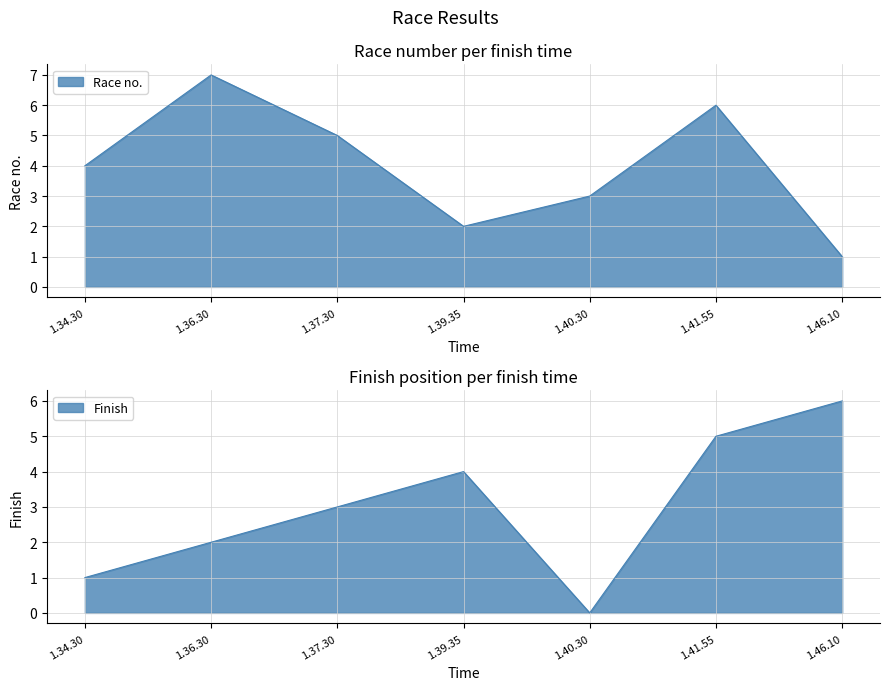

How many interior local peaks does the Race no. series have?

2